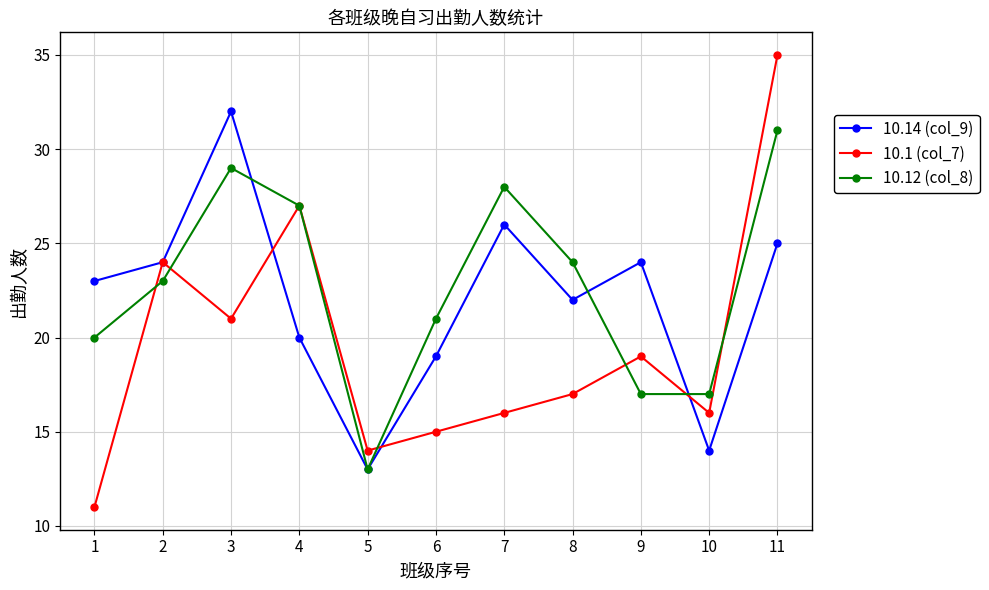

What is the difference between the maximum and minimum values in the 10.12 (col_8) series?

18